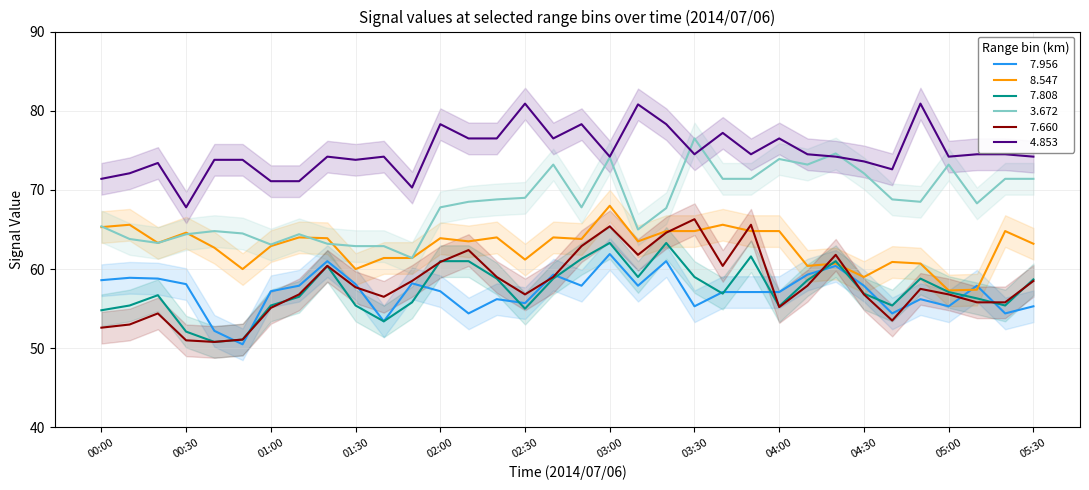

Which has a higher value, 02:50 or 03:00?

03:00